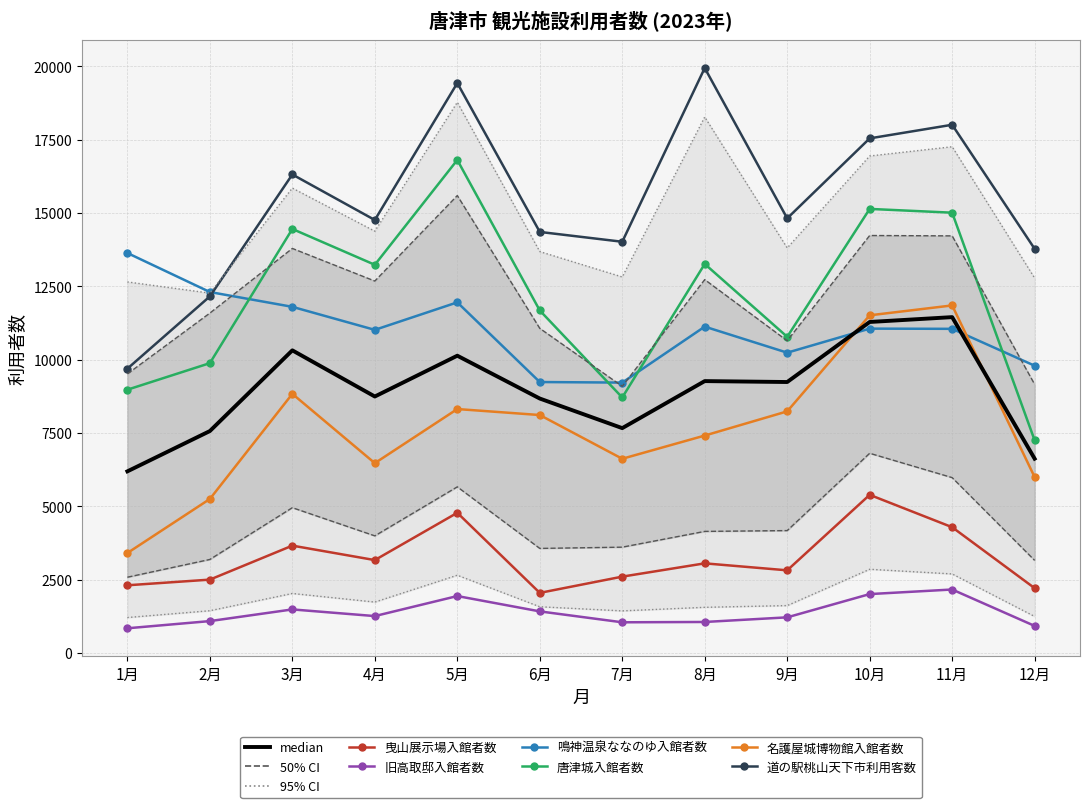

True or false: 曳山展示場入館者数 and 鳴神温泉ななのゆ入館者数 cross at least once.

False